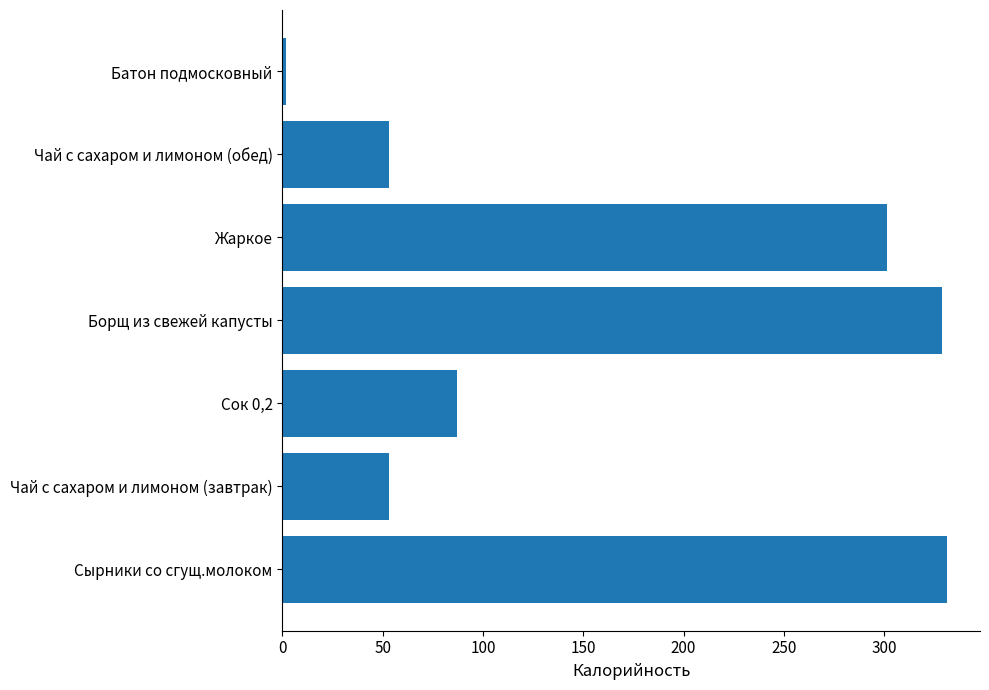

Reading top to bottom, transcribe all the data shown in this chart.

1.9	53.2	301.3	329.0	87.0	53.2	331.2